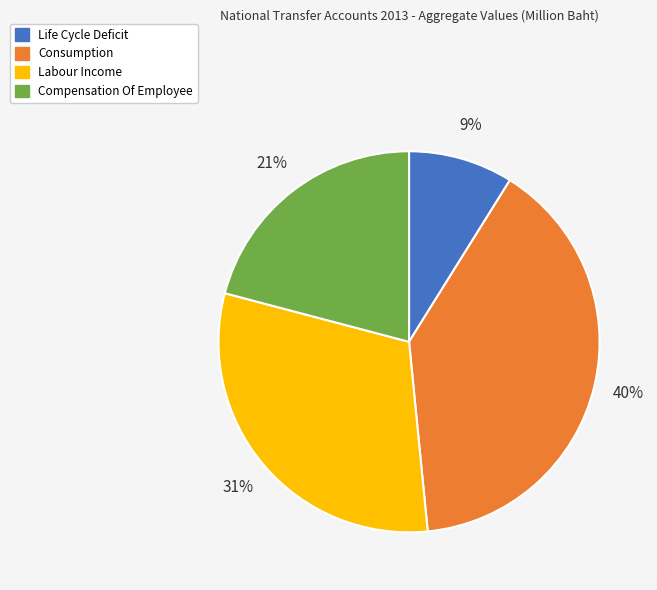

Is the sum of Labour Income and Compensation Of Employee greater than half?

Yes